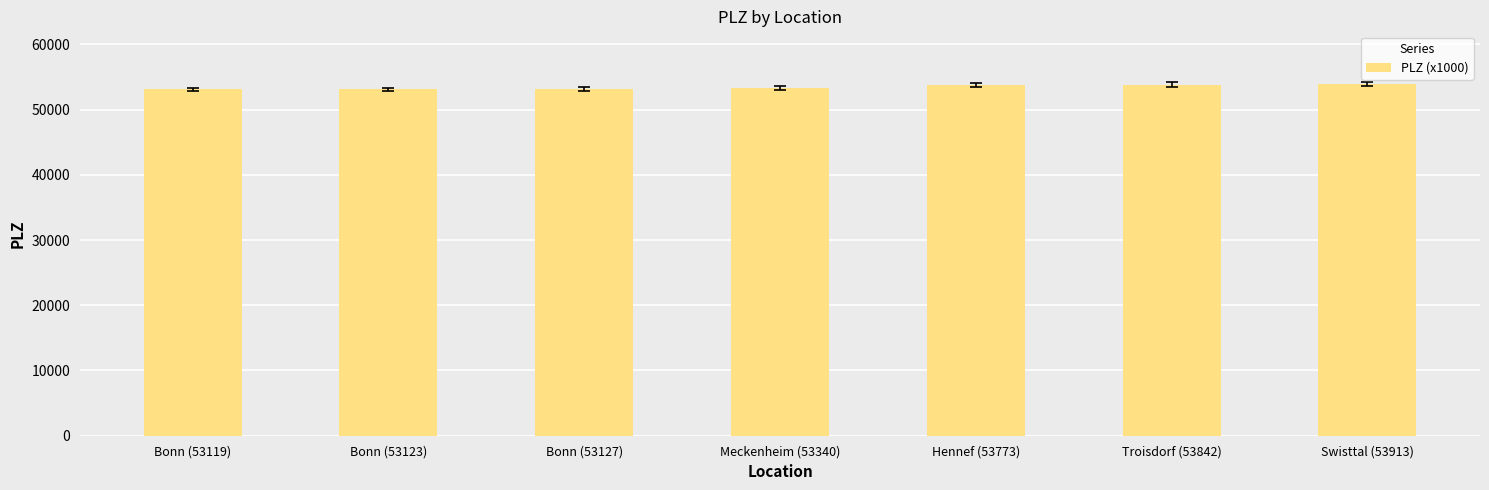

What is the label of the 3rd bar from the left?

Bonn (53127)